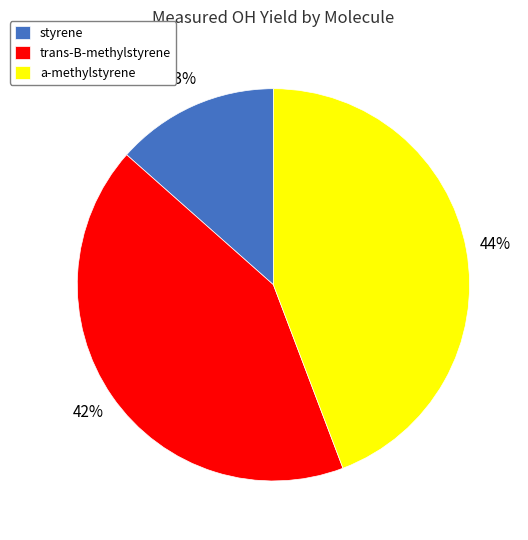

Which category has the biggest portion of the pie?

a-methylstyrene